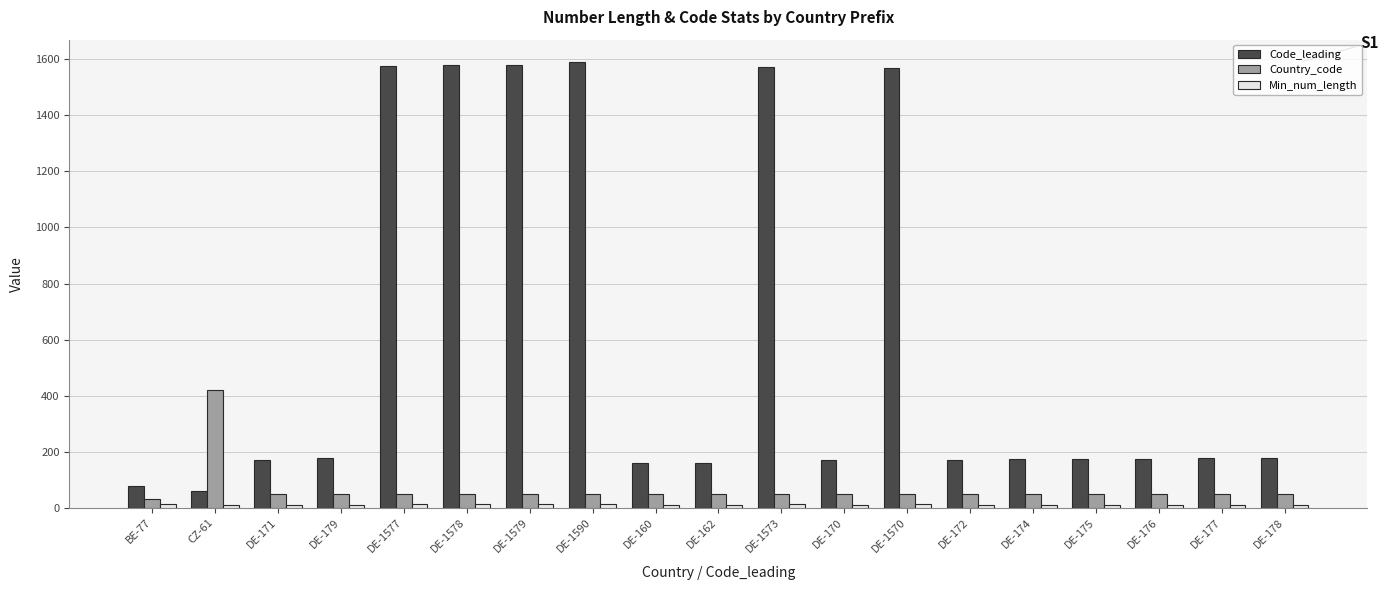

What position from the left is DE-177?

18